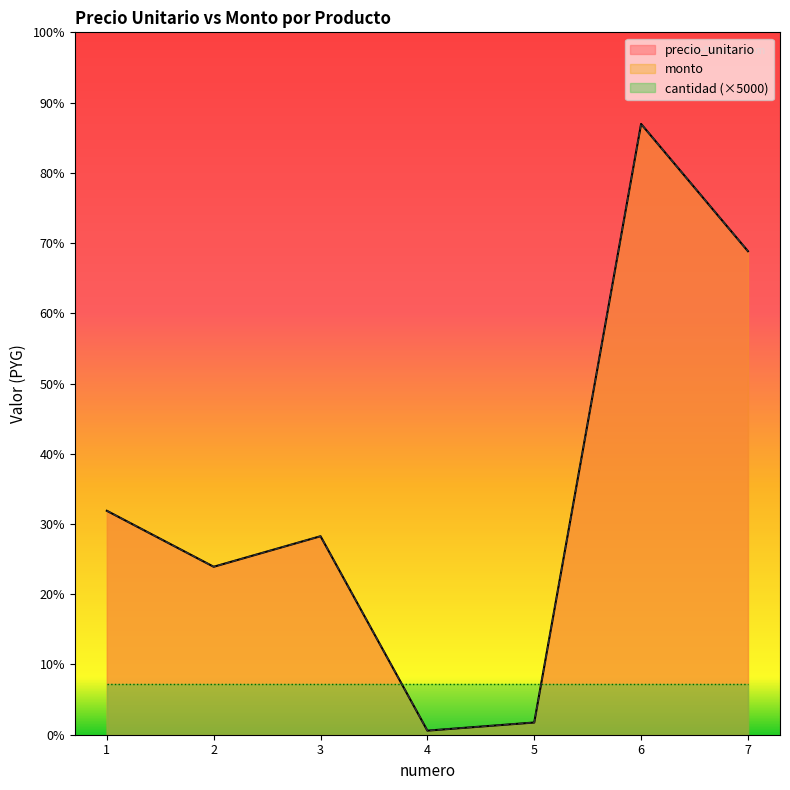

True or false: precio_unitario and monto cross at least once.

False